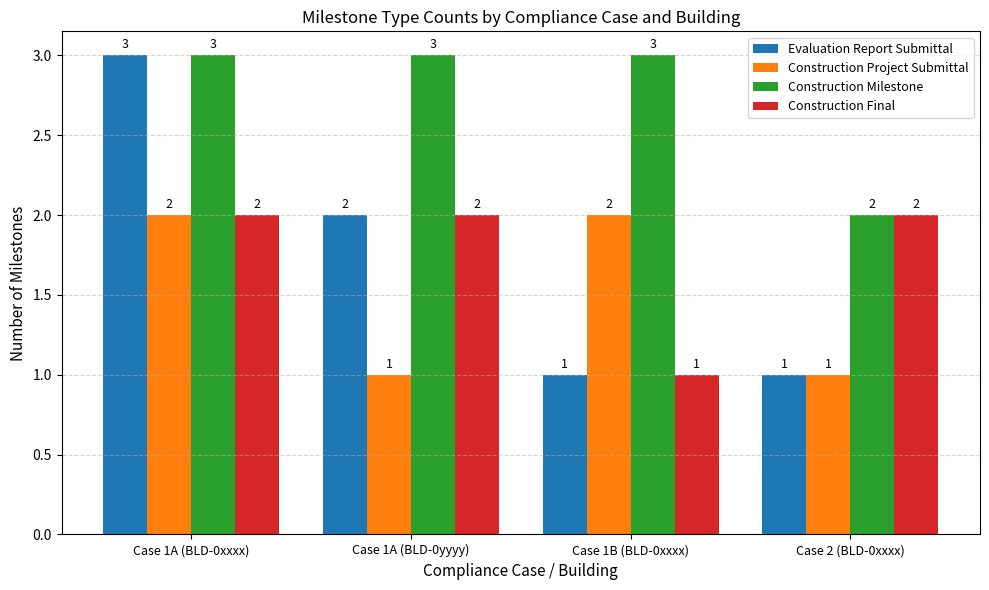

What is the sum of all Construction Milestone values?

11